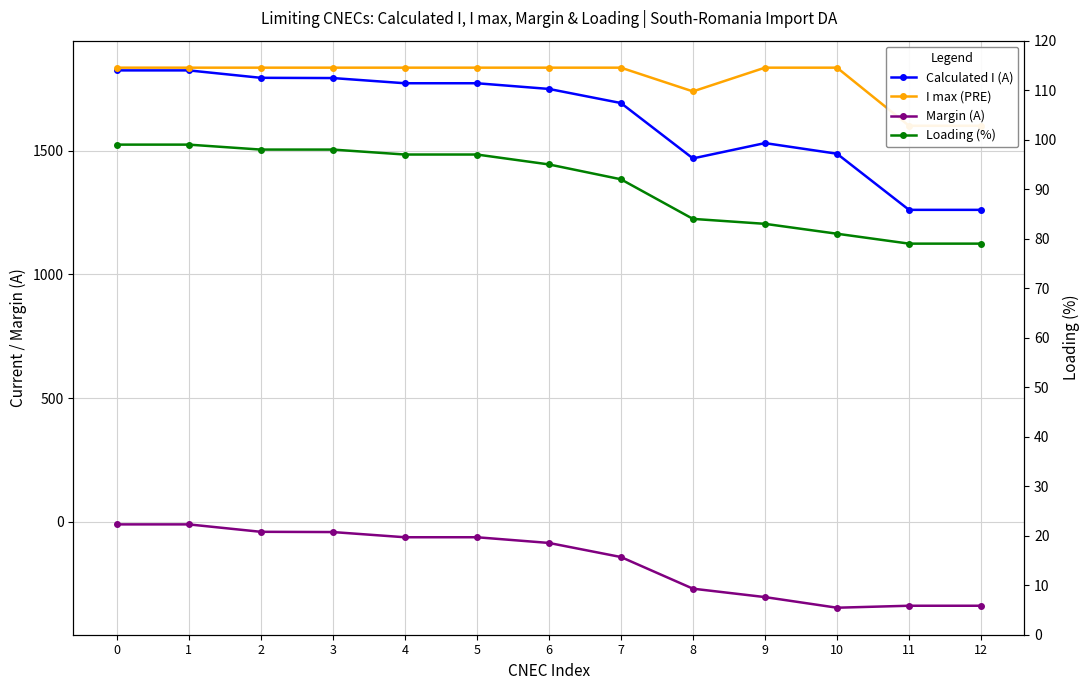

What value does the Calculated I (A) series have at 5?

1773